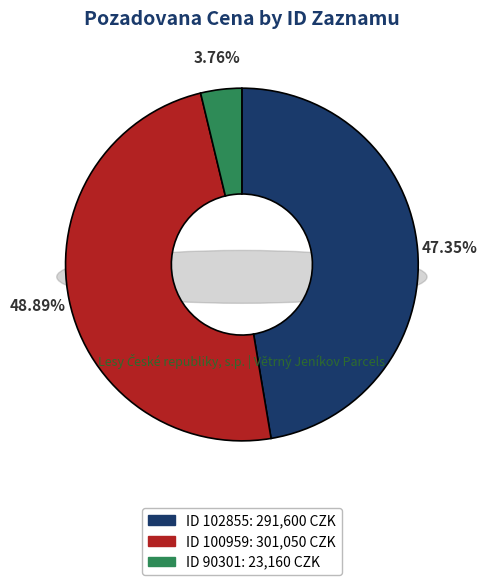

What percentage is the 100959 slice, to the nearest percent?

49%